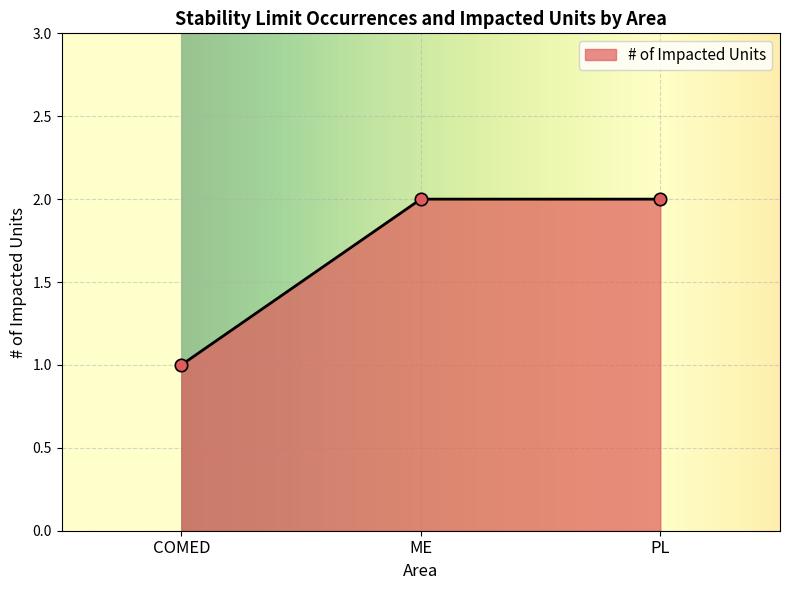

Approximately how many times larger is the value at COMED compared to ME?

0.5